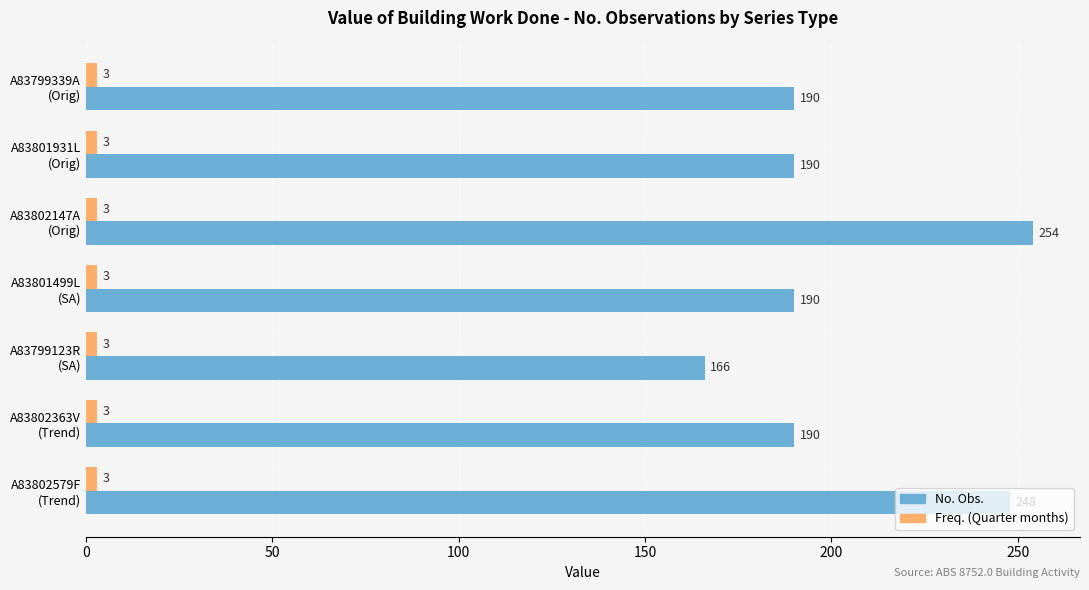

How many values in the No. Obs. series are below 190?

1